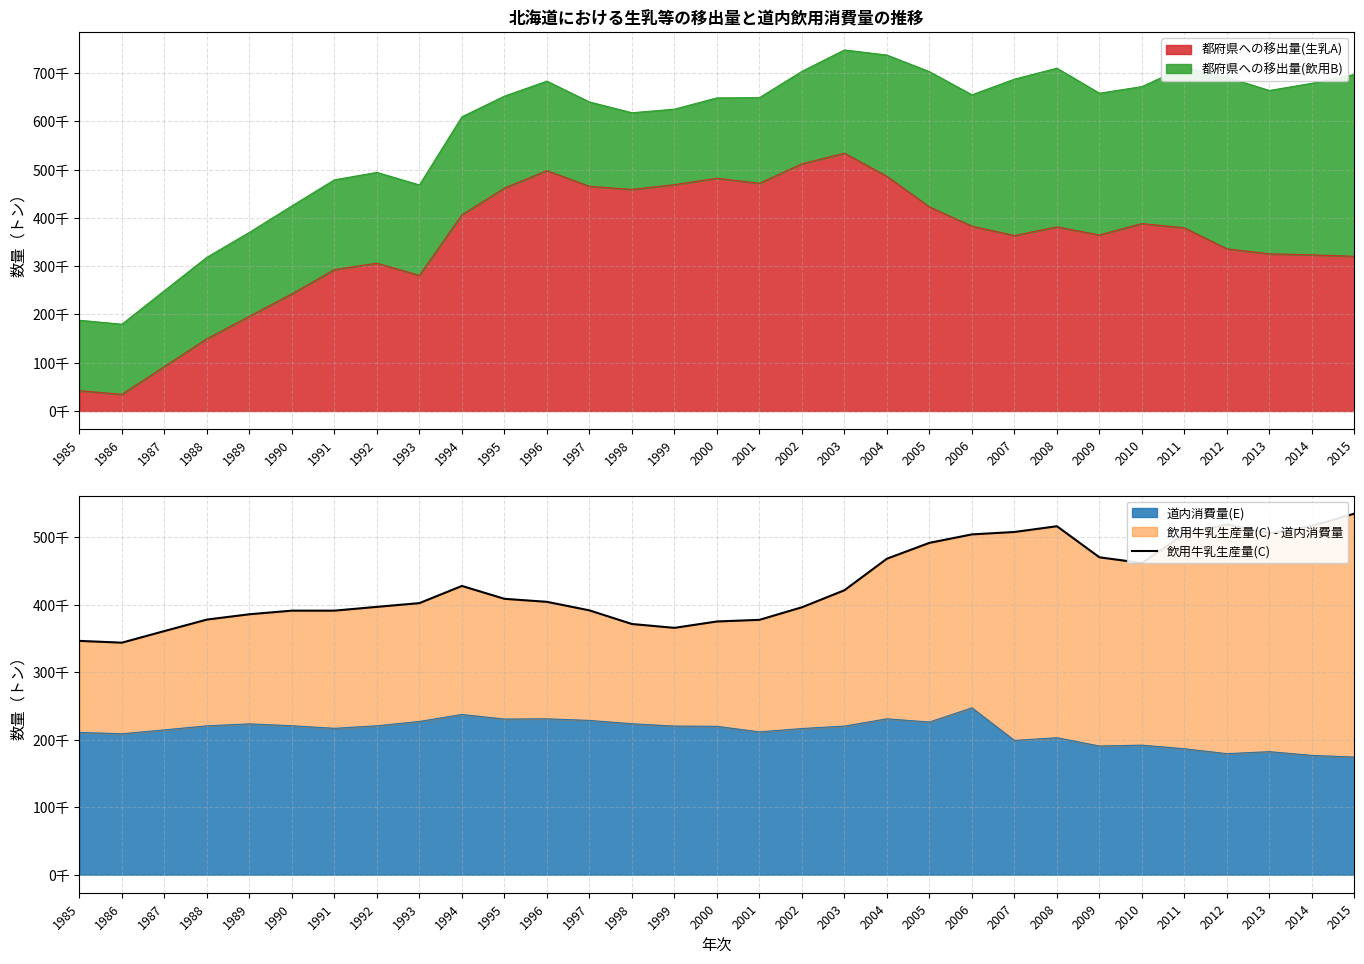

How many lines are shown in the chart?

1